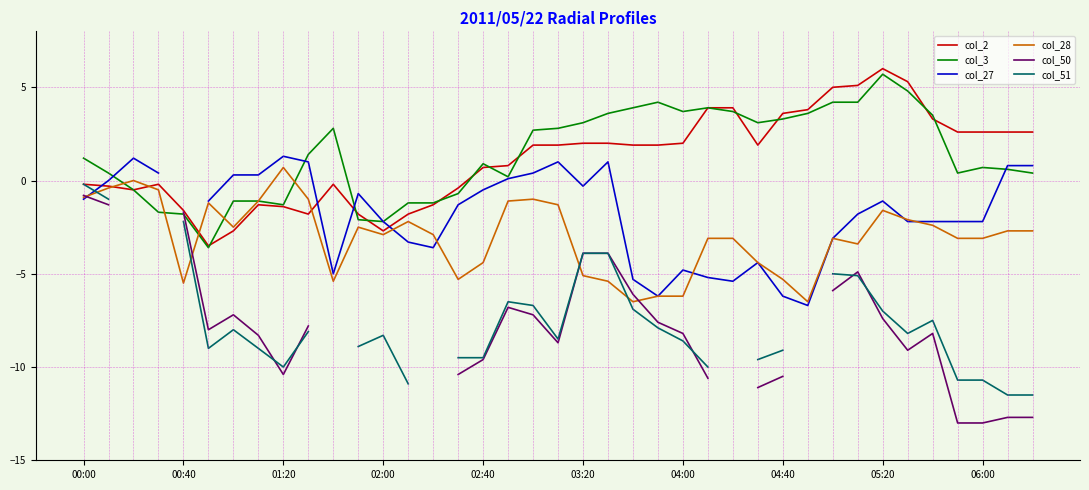

True or false: col_27 and col_50 cross at least once.

True